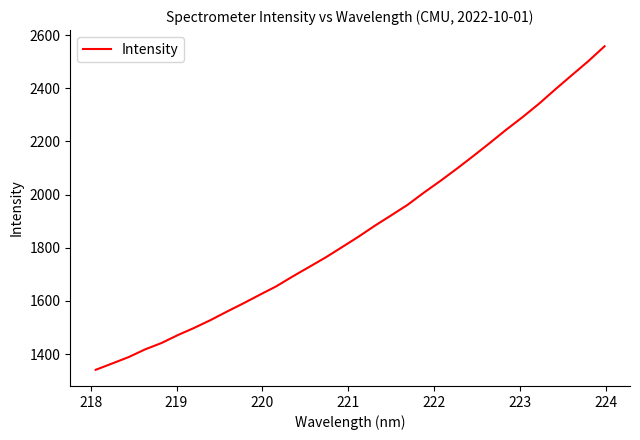

What is the minimum value shown in the chart?

1341.2